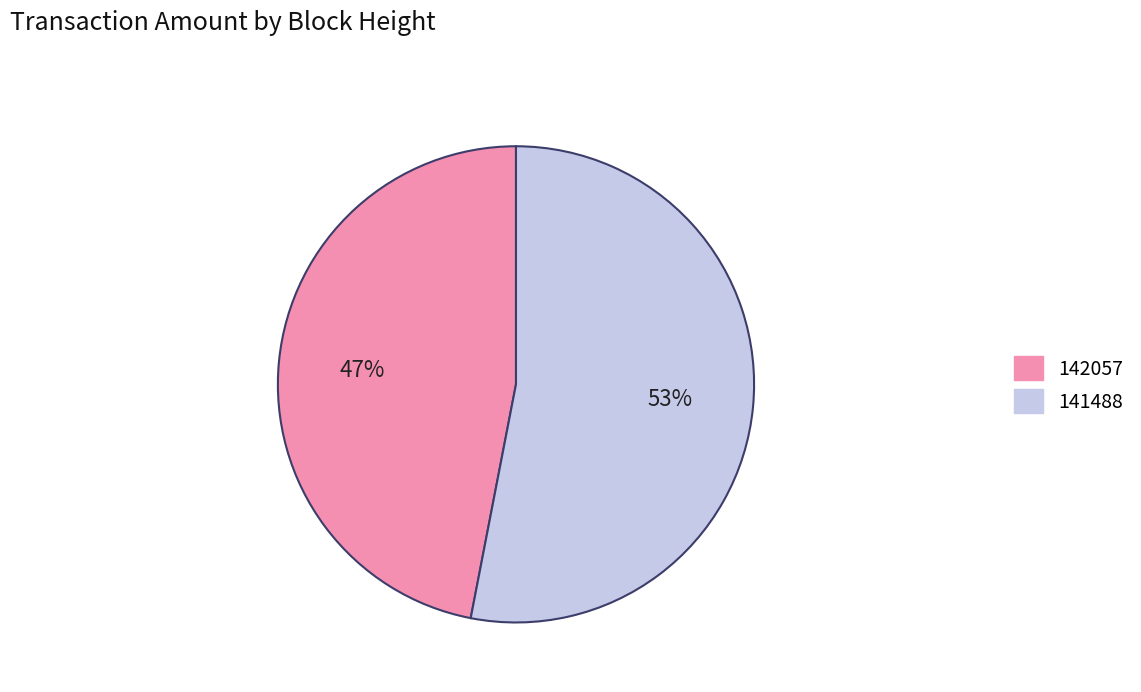

To the nearest percent, what is the difference between the 141488 and 142057 slice percentages?

6%